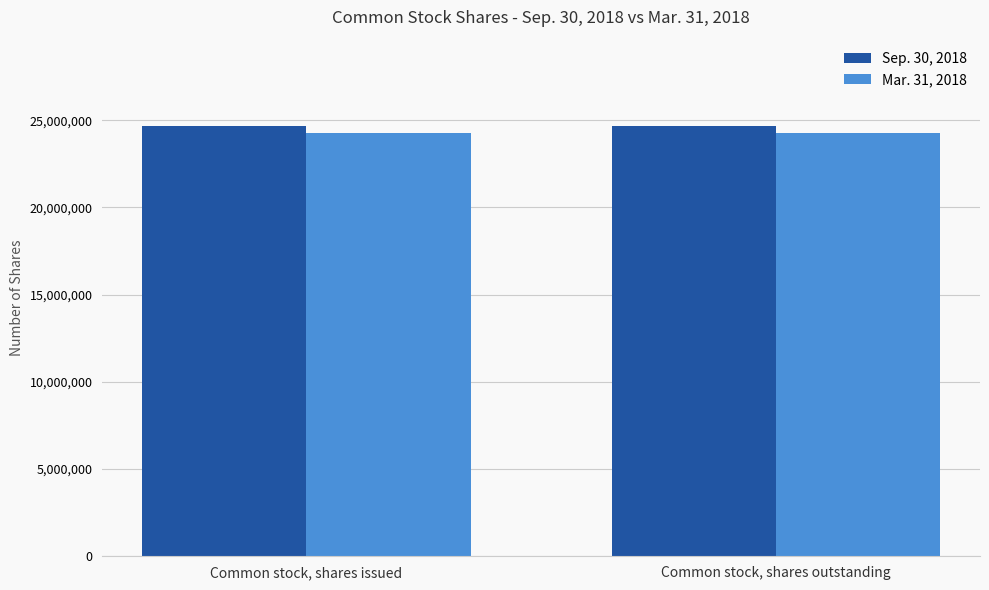

Rank the series at Common stock, shares issued from lowest to highest value.

Mar. 31, 2018, Sep. 30, 2018